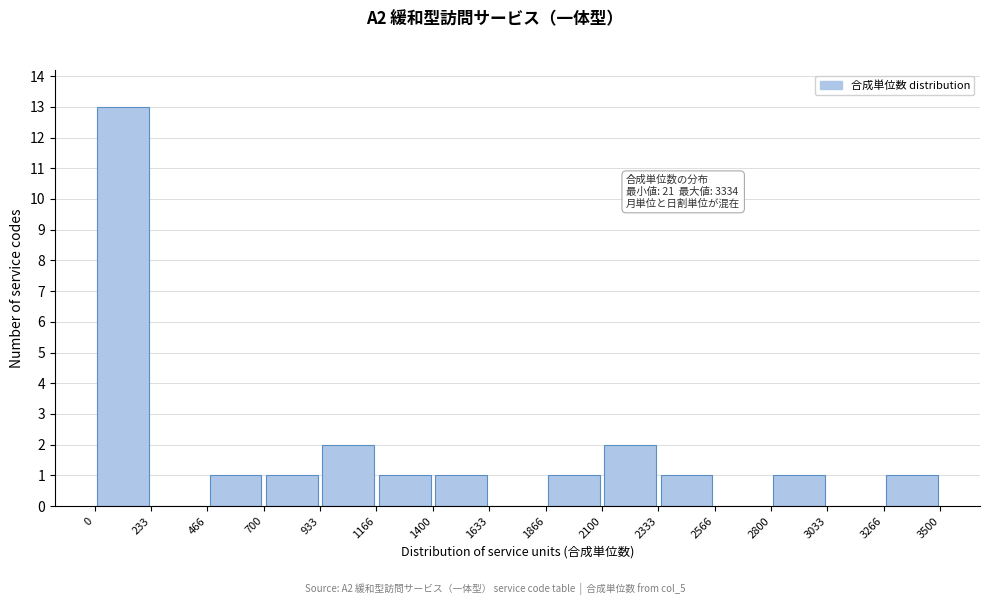

Over which range of the x-axis is the bar tallest?

0 to 233